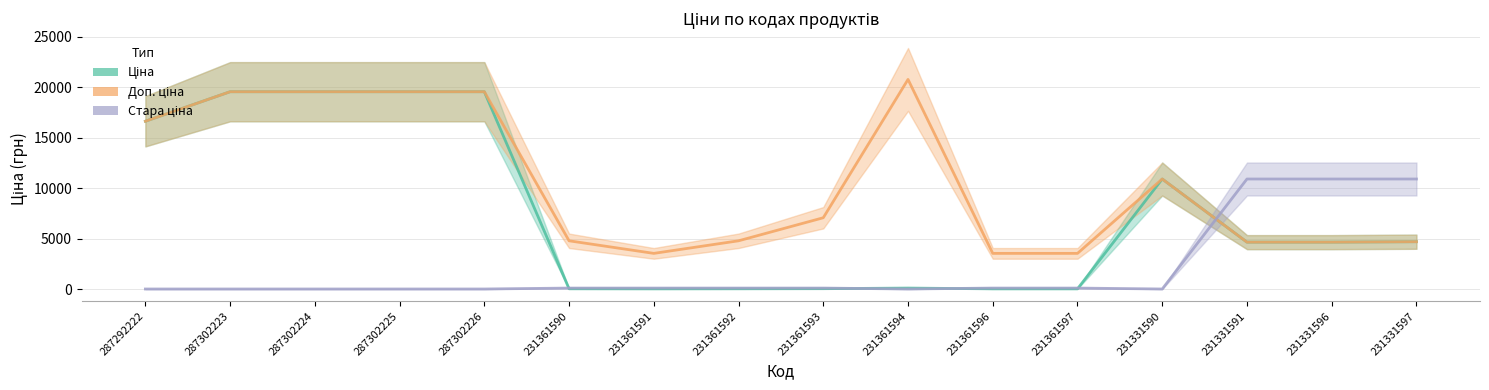

How many lines are shown in the chart?

3